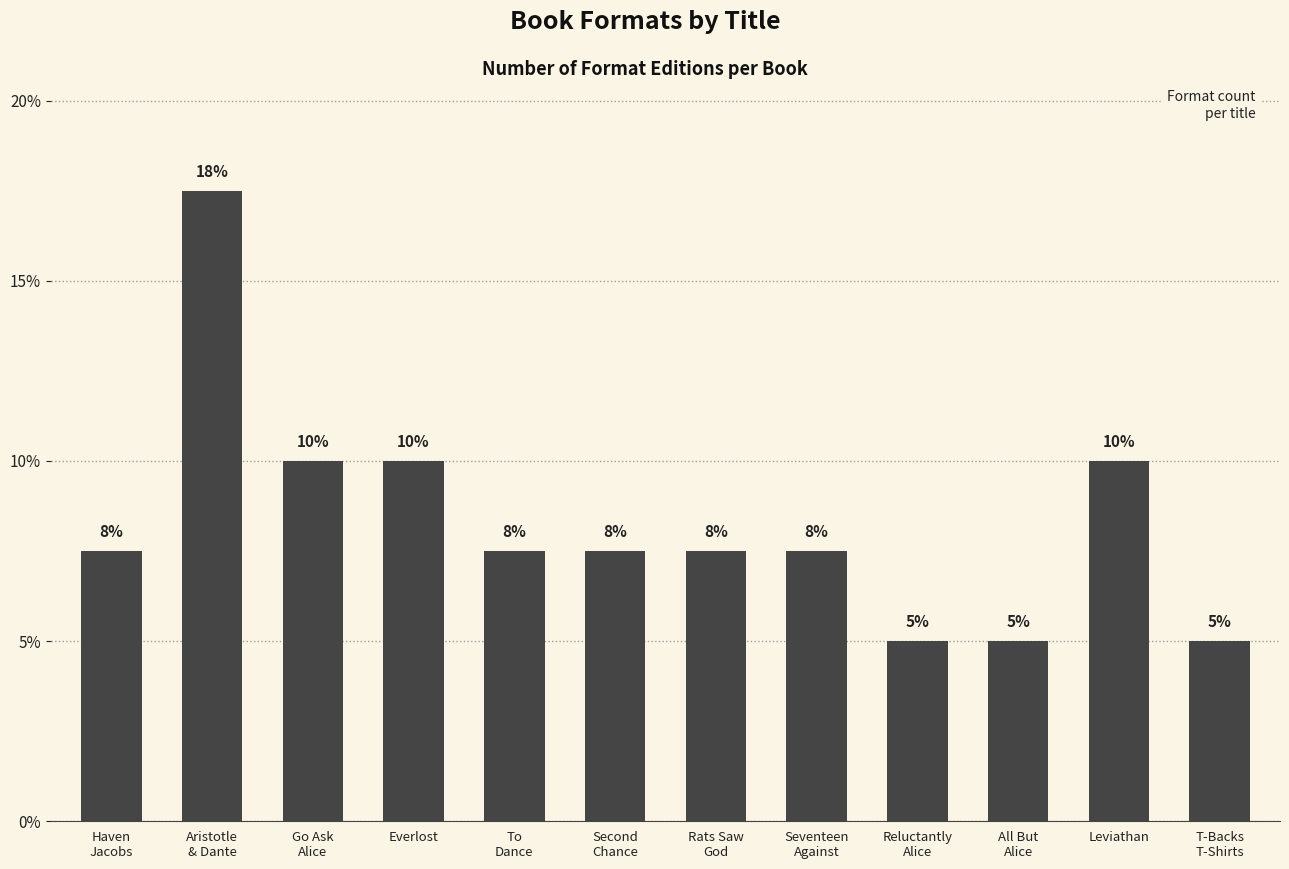

What is the change in value from Everlost to T-Backs
T-Shirts?

-5.0